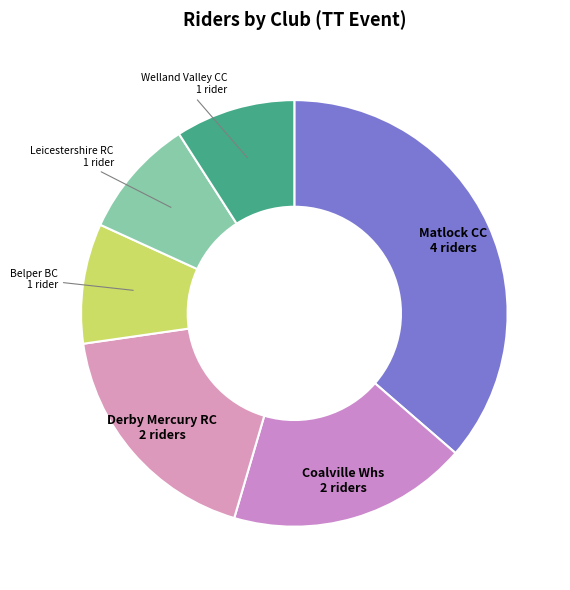

True or false: Derby Mercury RC accounts for 18% of the total.

True